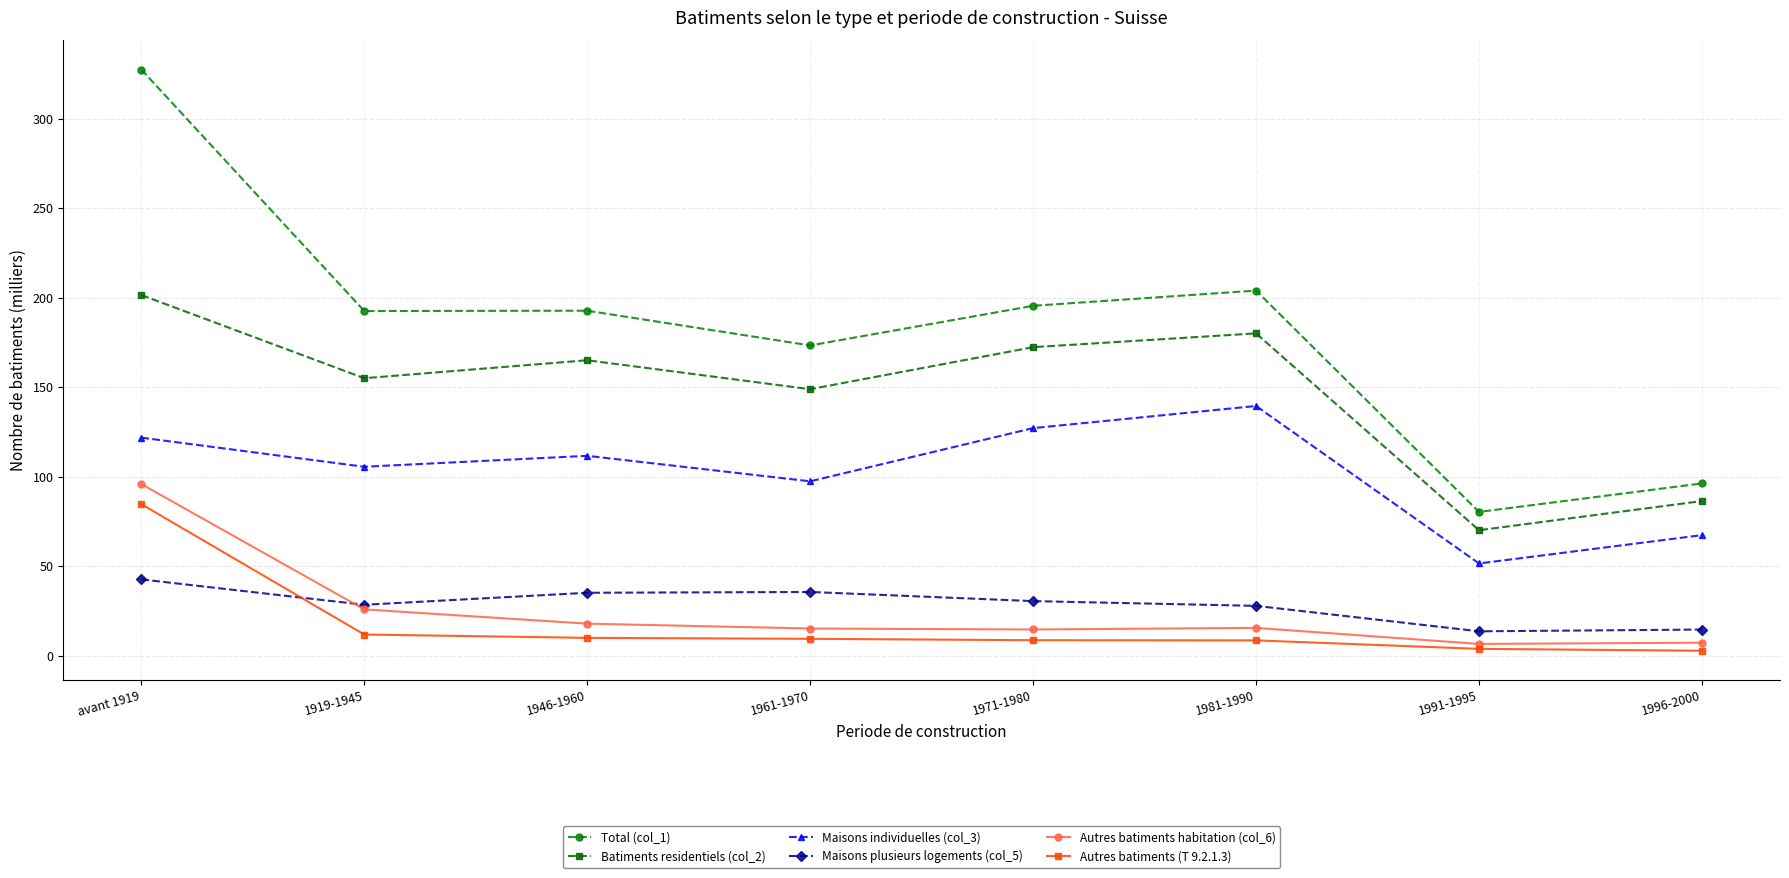

What is the label of the 3rd point from the right?

1981-1990